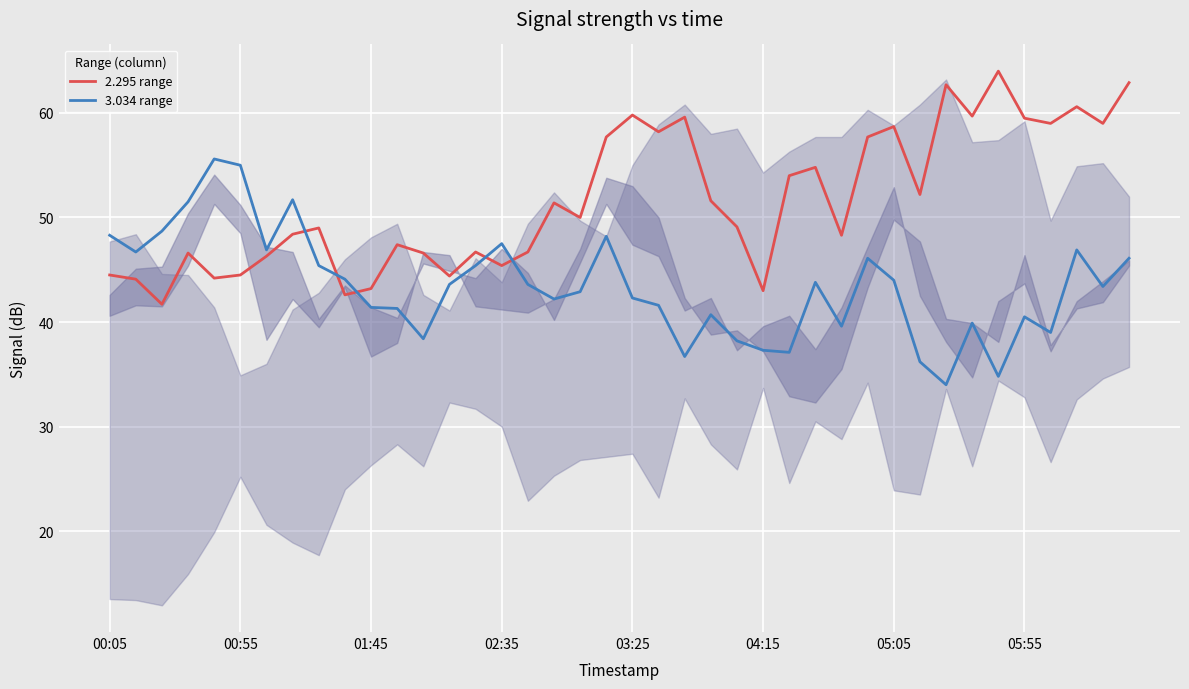

Rank the series by their maximum value, from lowest to highest.

3.034 range, 2.295 range